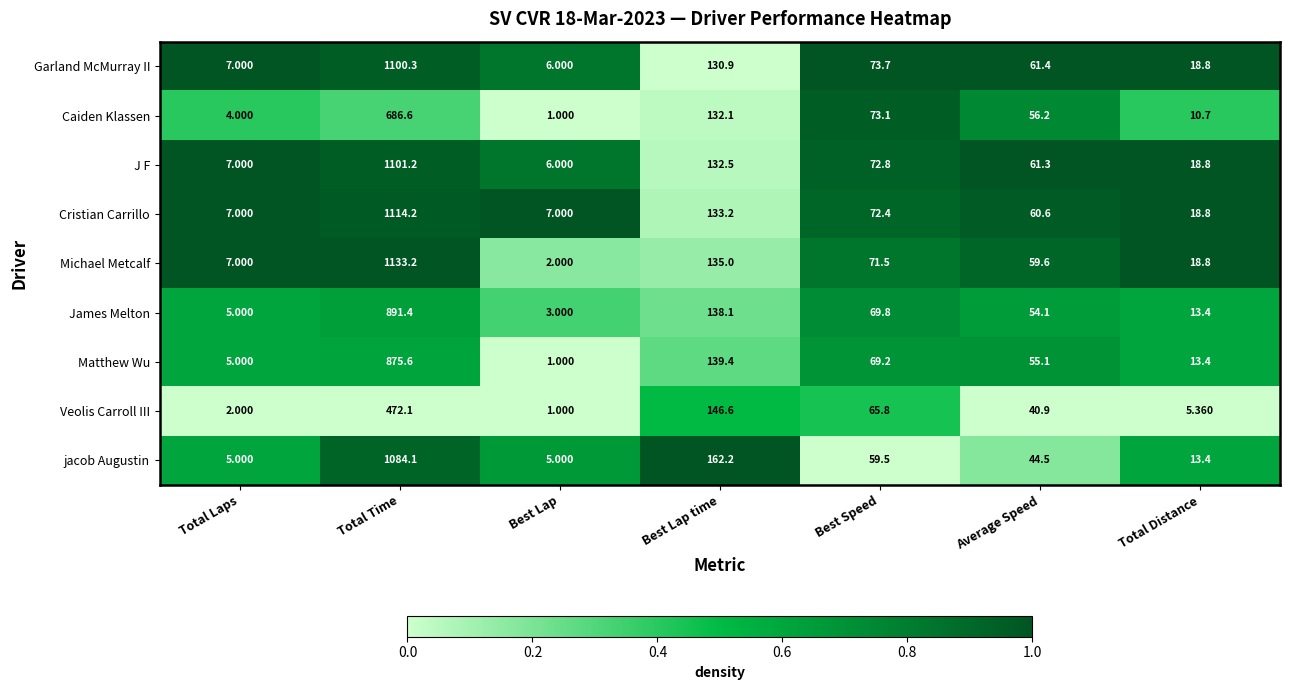

Which series has the largest range (max minus min)?

Michael Metcalf